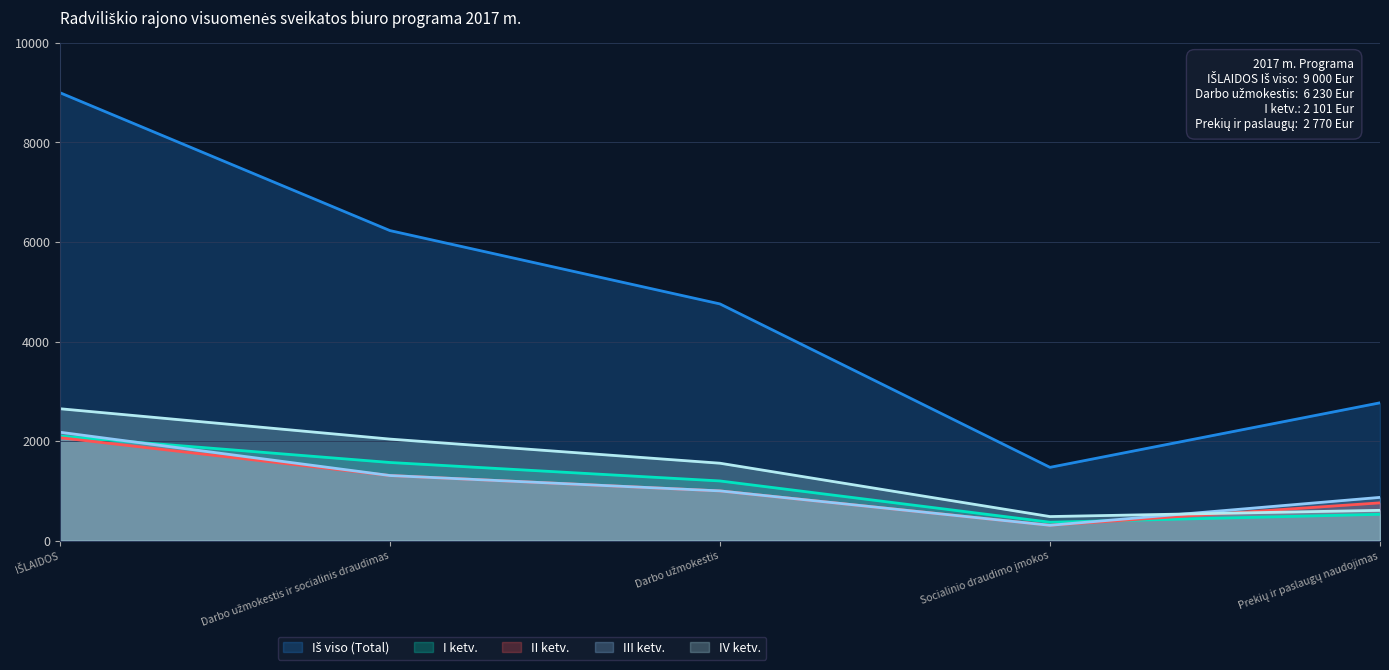

Reading left to right, transcribe all the data shown in this chart.

Iš viso (Total): IŠLAIDOS=9000.0	Darbo užmokestis ir socialinis draudimas=6230.0	Darbo užmokestis=4756.4	Socialinio draudimo įmokos=1473.5	Prekių ir paslaugų naudojimas=2770.0
I ketv.: IŠLAIDOS=2101.0	Darbo užmokestis ir socialinis draudimas=1571.0	Darbo užmokestis=1200.0	Socialinio draudimo įmokos=371.0	Prekių ir paslaugų naudojimas=530.0
II ketv.: IŠLAIDOS=2069.4	Darbo užmokestis ir socialinis draudimas=1309.4	Darbo užmokestis=1000.0	Socialinio draudimo įmokos=309.4	Prekių ir paslaugų naudojimas=760.0
III ketv.: IŠLAIDOS=2179.0	Darbo užmokestis ir socialinis draudimas=1309.0	Darbo užmokestis=1000.0	Socialinio draudimo įmokos=309.0	Prekių ir paslaugų naudojimas=870.0
IV ketv.: IŠLAIDOS=2651.0	Darbo užmokestis ir socialinis draudimas=2041.0	Darbo užmokestis=1556.5	Socialinio draudimo įmokos=484.6	Prekių ir paslaugų naudojimas=610.0